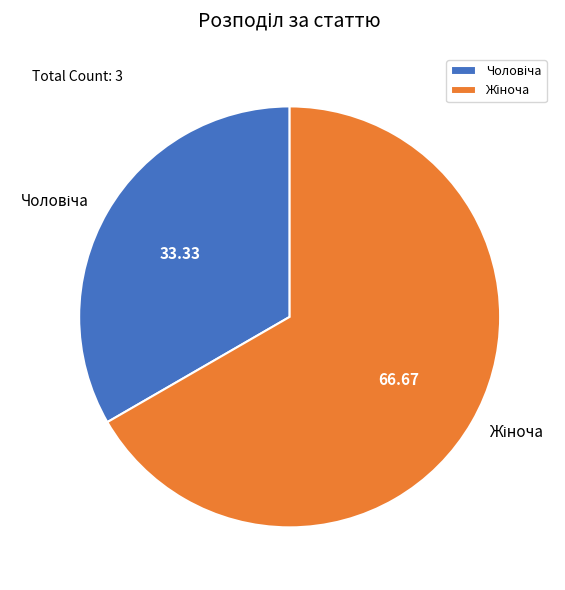

Does any single category account for the majority?

Yes